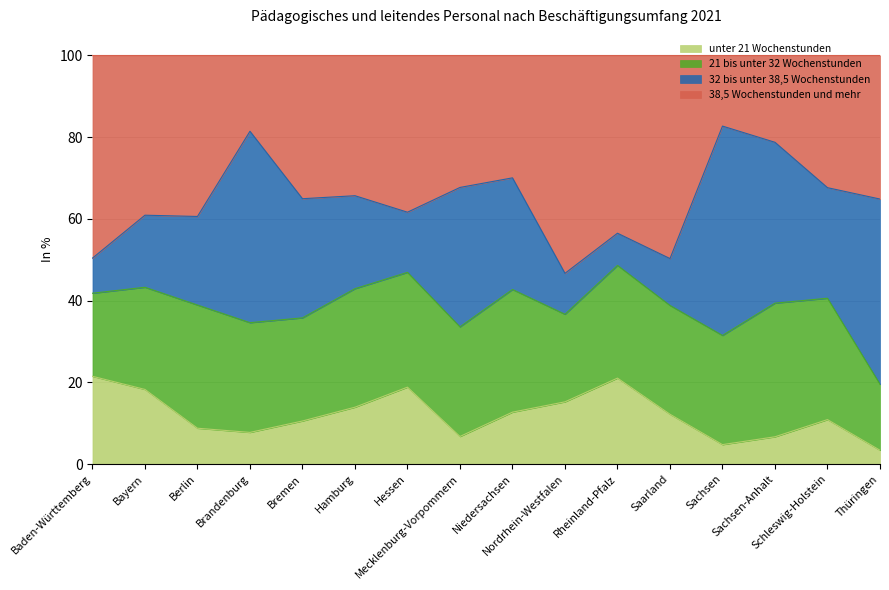

What position from the left is Bremen?

5